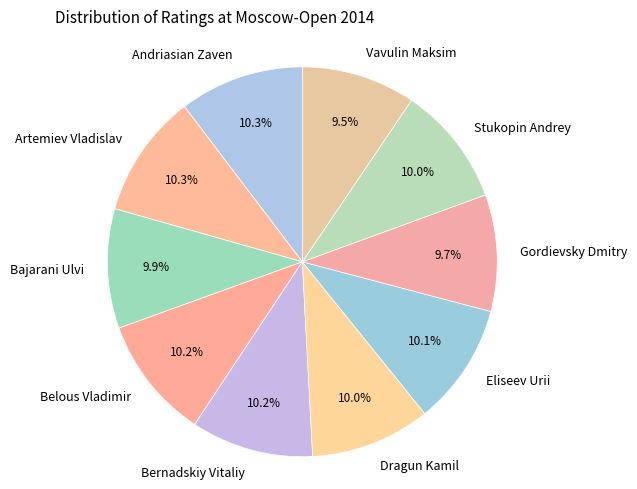

Do Bajarani Ulvi and Stukopin Andrey together represent more than half of the pie?

No